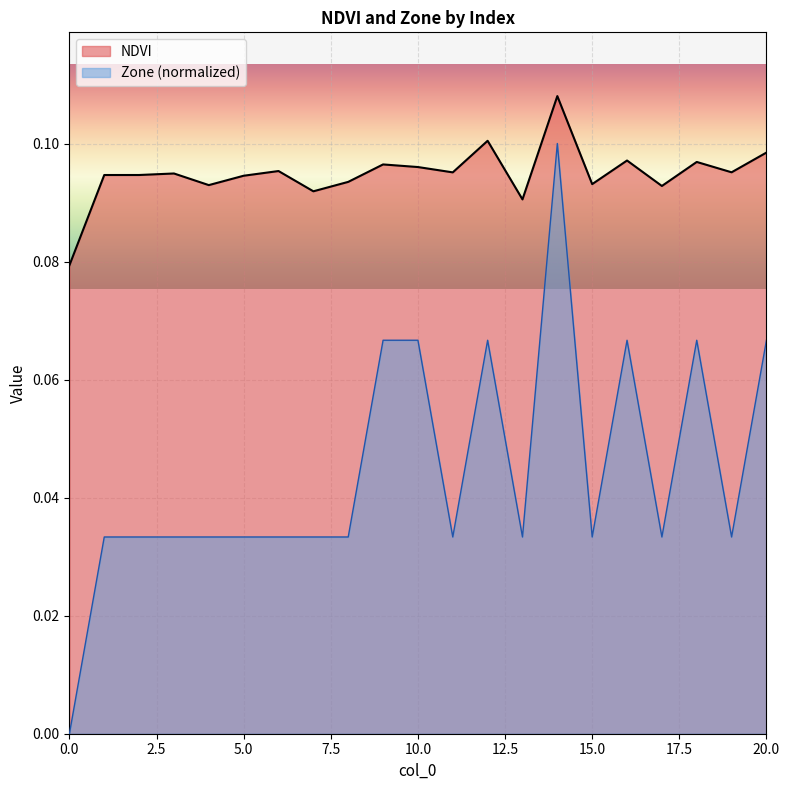

The value of Zone at 14 is 0.1. True or false?

True